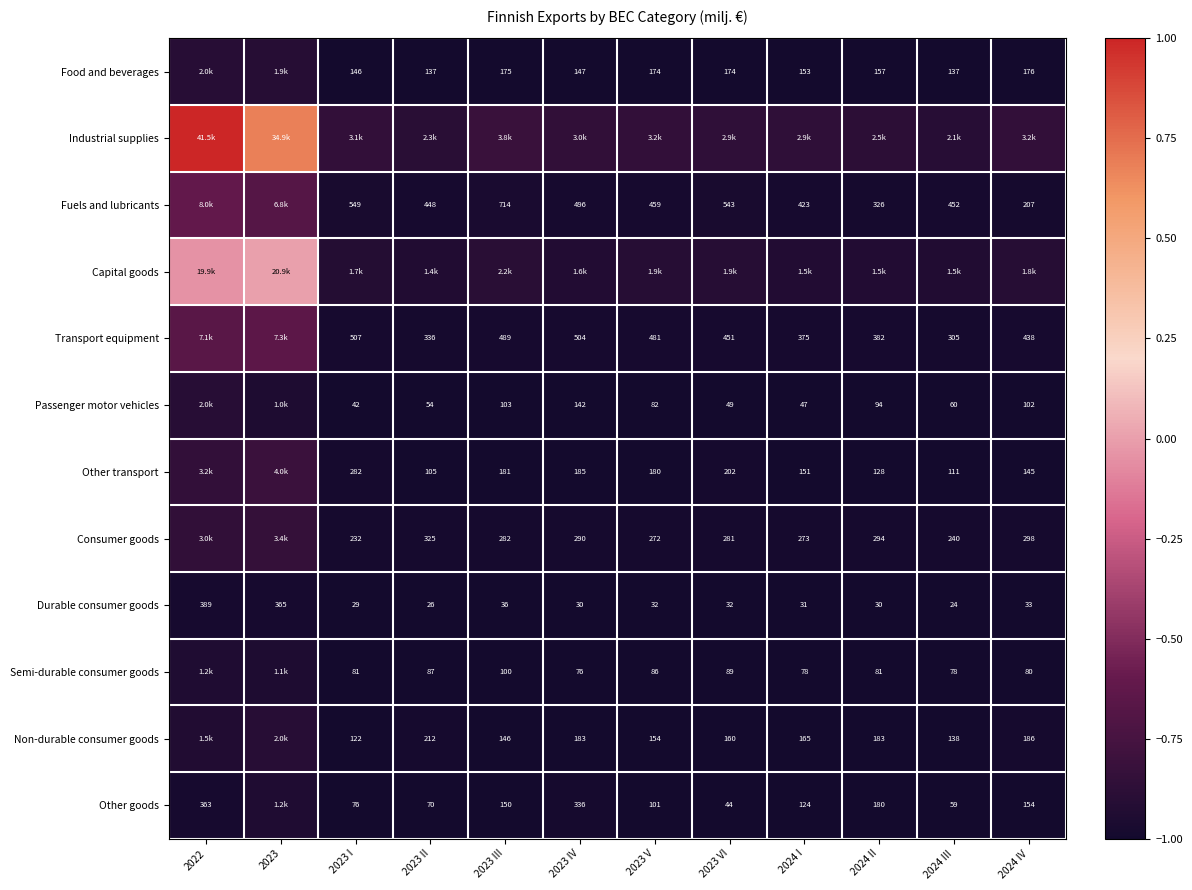

The value of Semi-durable consumer goods at 2023 IV is -1.0. True or false?

True